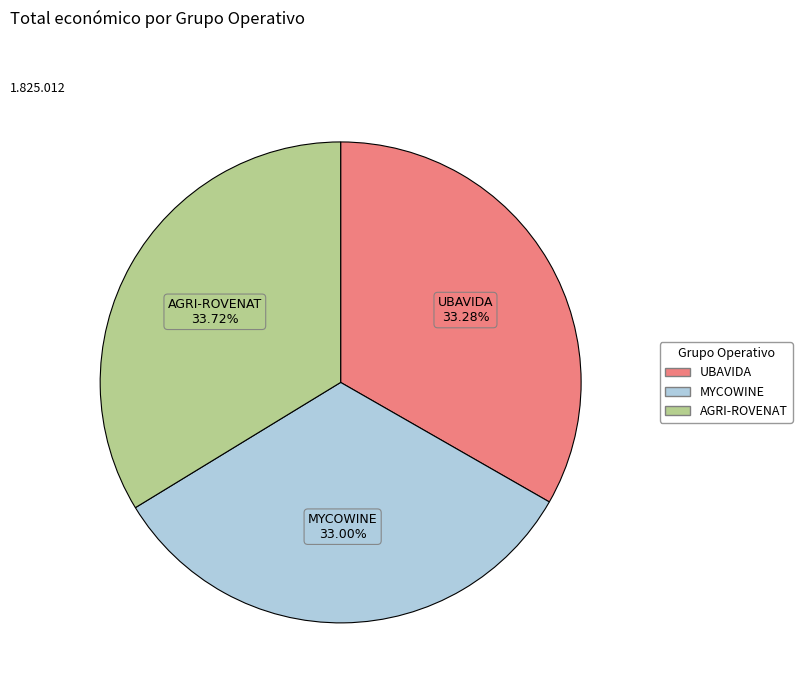

Is there a majority slice in this chart?

No